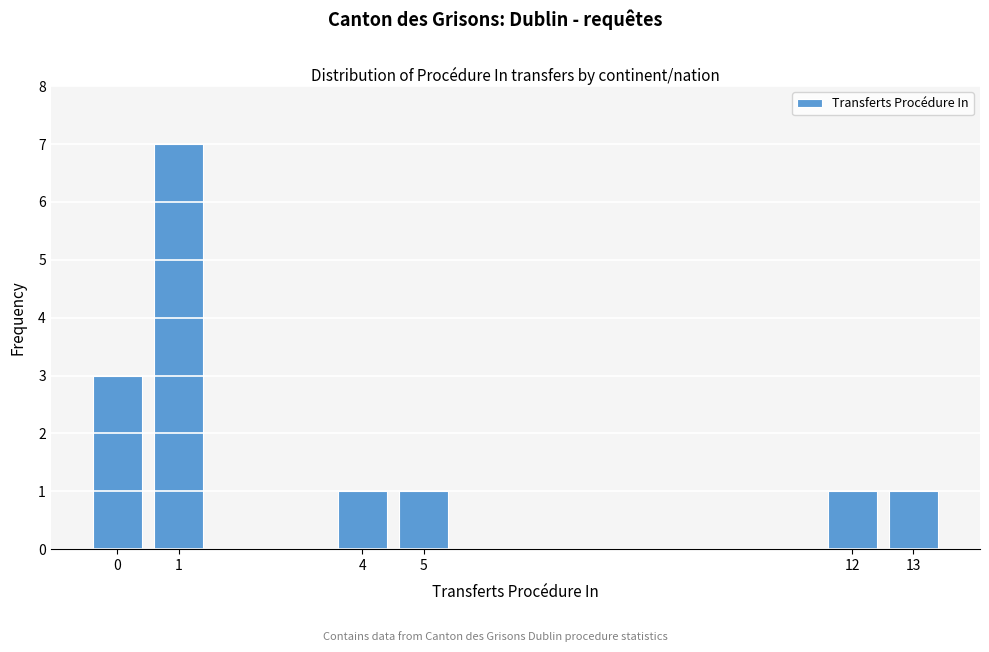

Reading right to left, what are all the values shown in this chart?

1	1	1	1	7	3